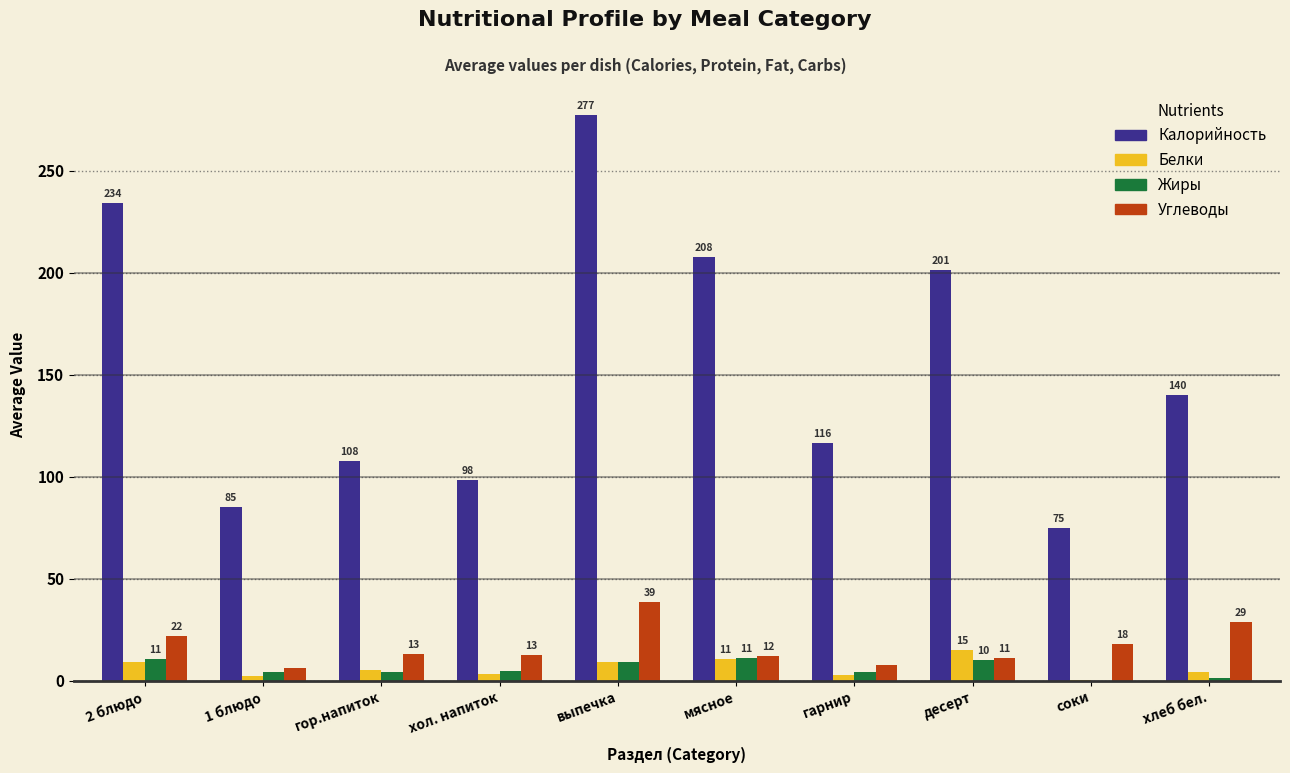

Which series changed the most between гарнир and хлеб бел.?

Калорийность